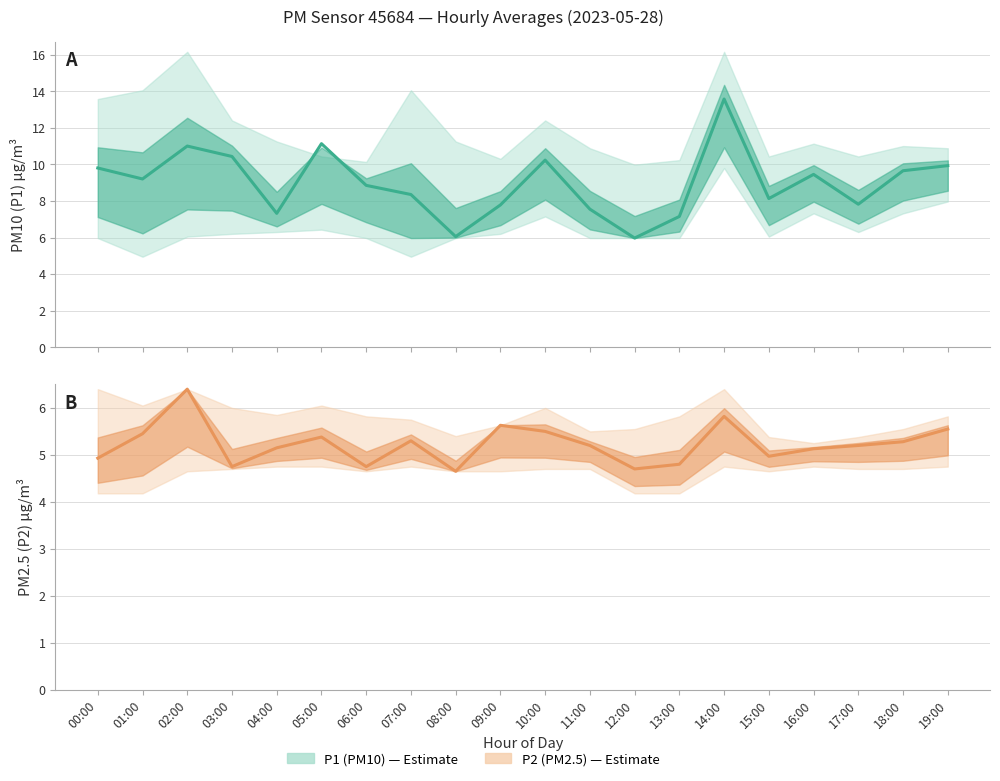

Where is the first local minimum for P1 (PM10)?

01:00